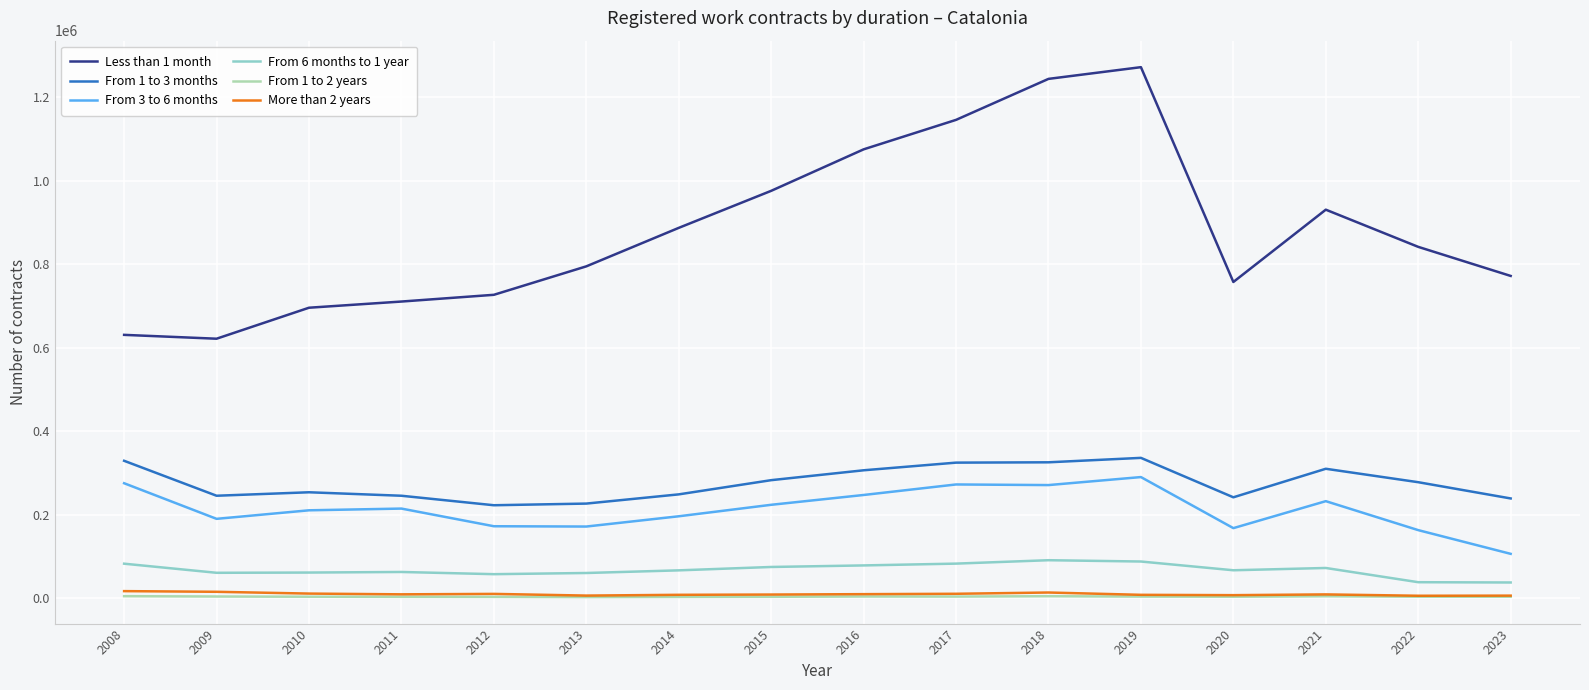

What is the maximum value shown in the chart?

1271520